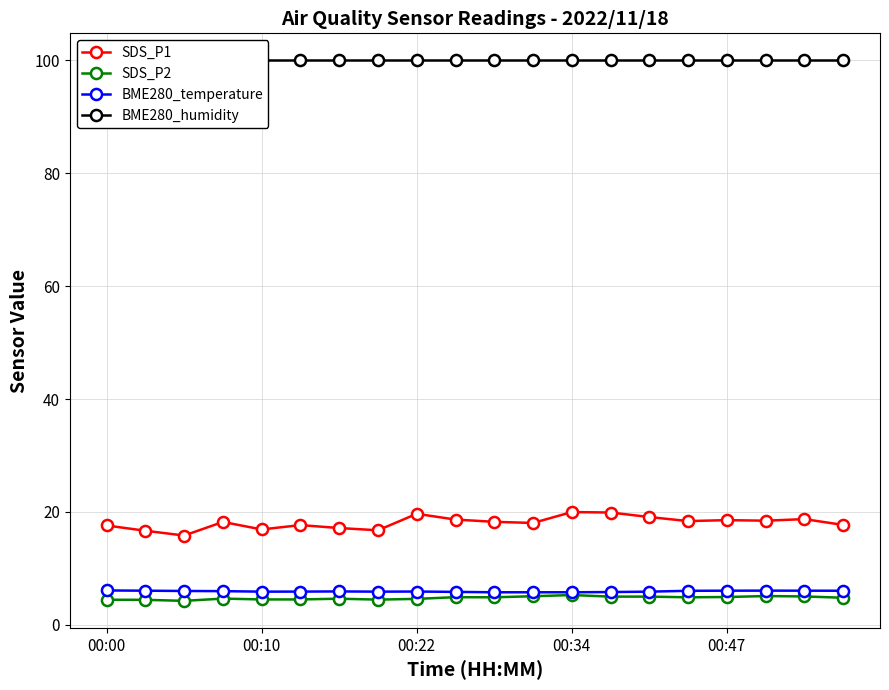

At how many categories does at least one series exceed 99?

20